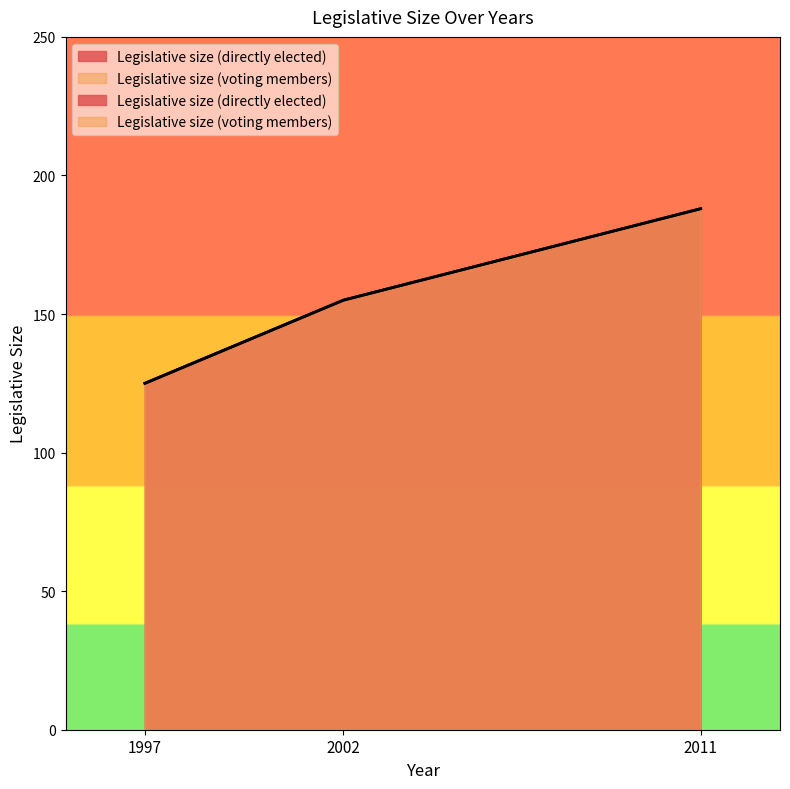

What is the lowest value of the Legislative size (directly elected) series?

125